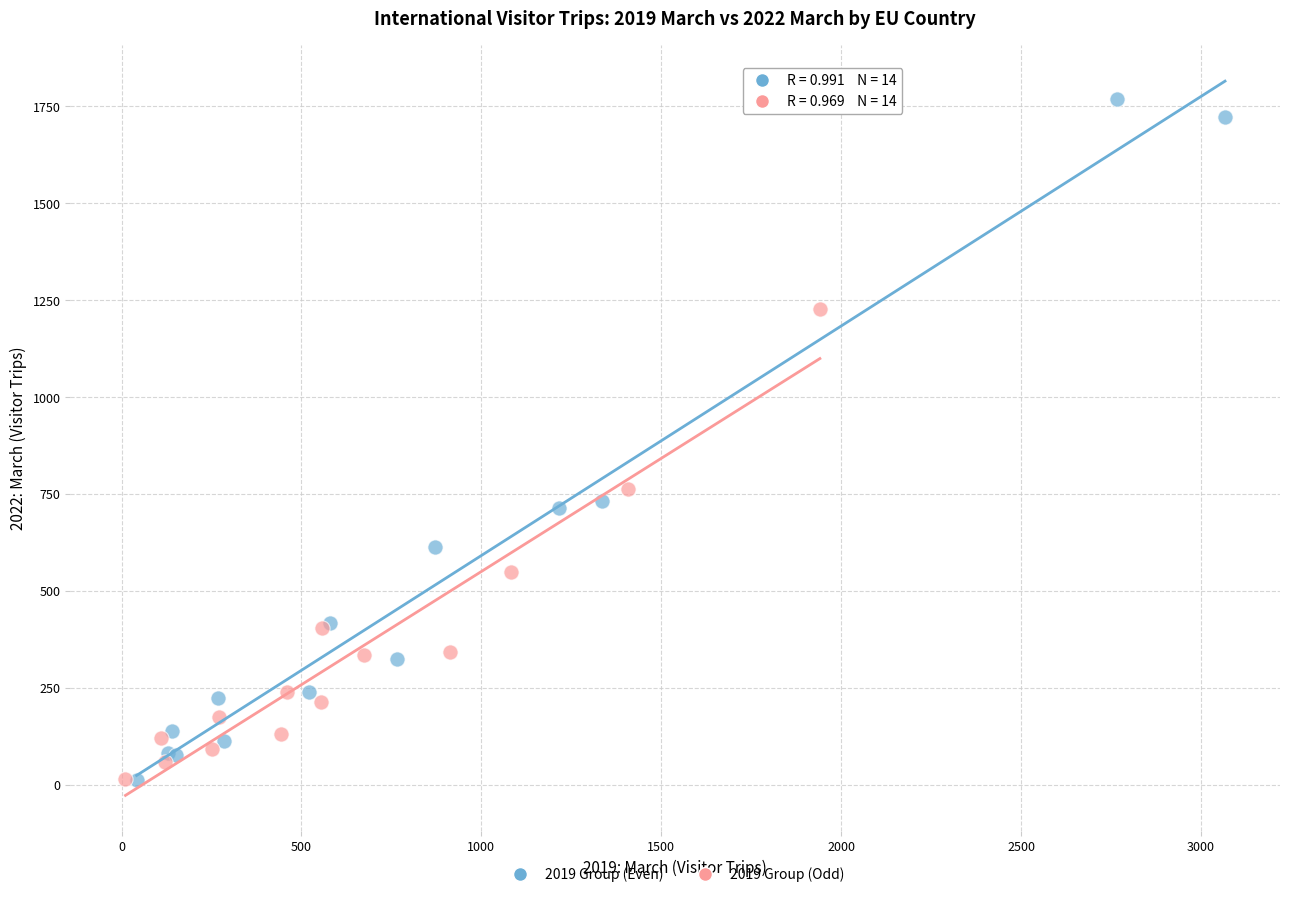

Which series has the largest Y range (max minus min)?

2019 Group (Even)